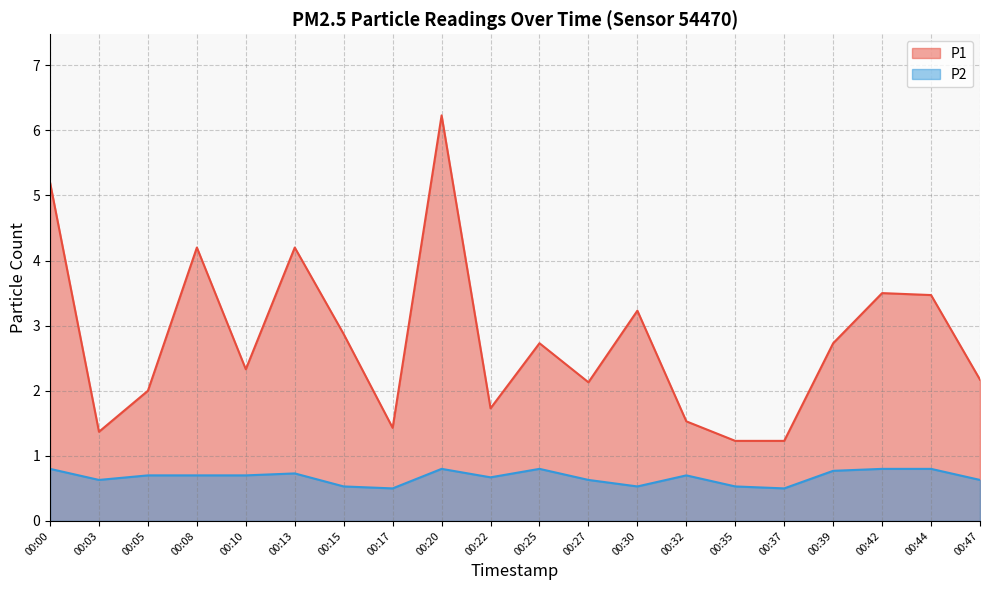

Which category has the lowest value across all series?

00:17